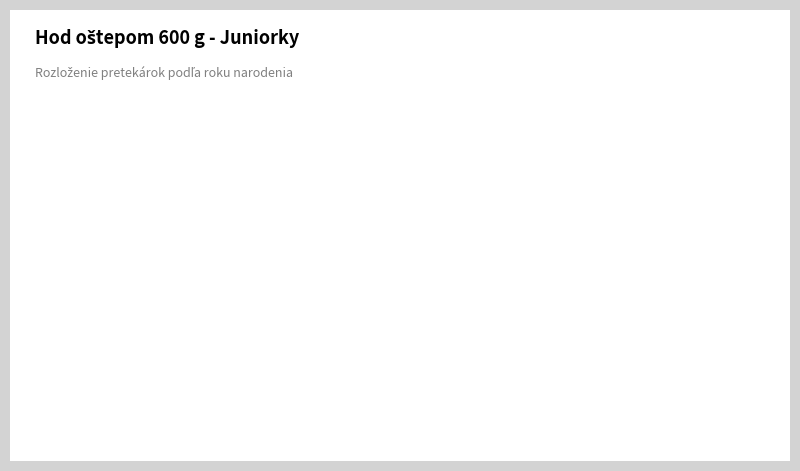

Is there any slice that represents more than half of the pie?

Yes